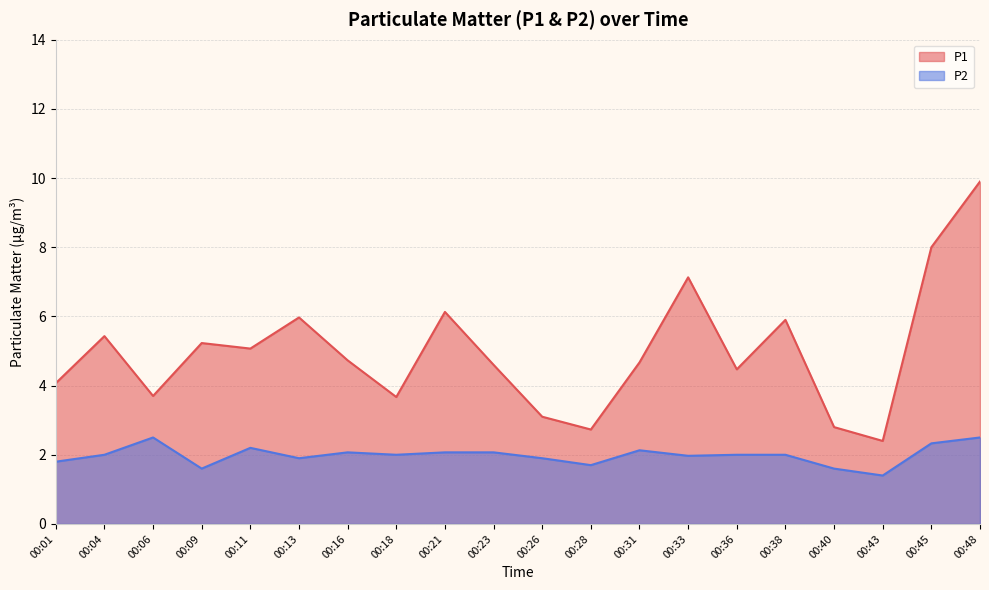

True or false: P2 has a value of 1.7 at 00:28.

True